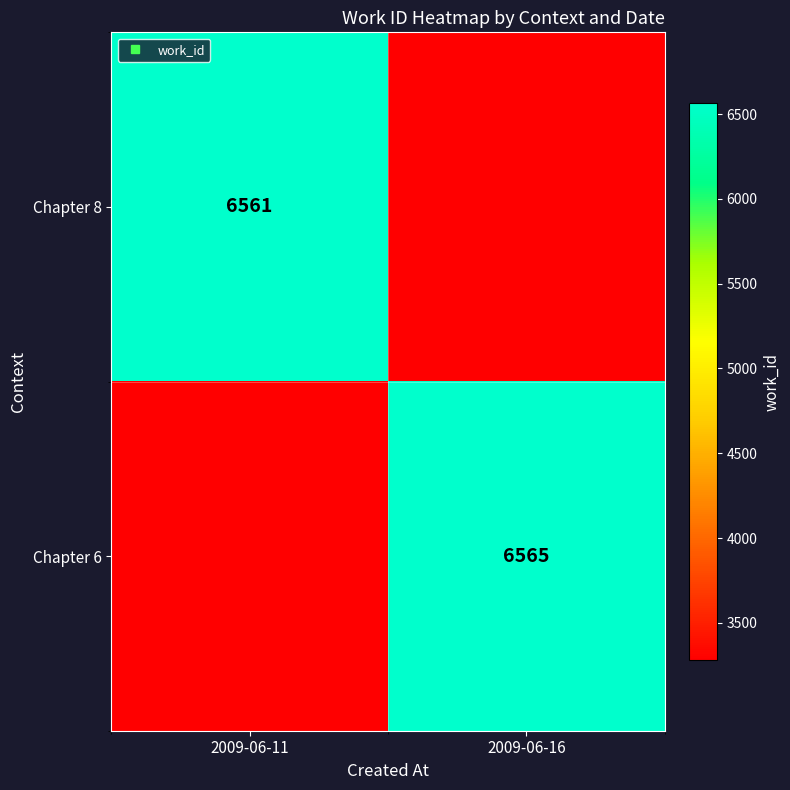

At which category is the sum across all series the highest?

2009-06-16